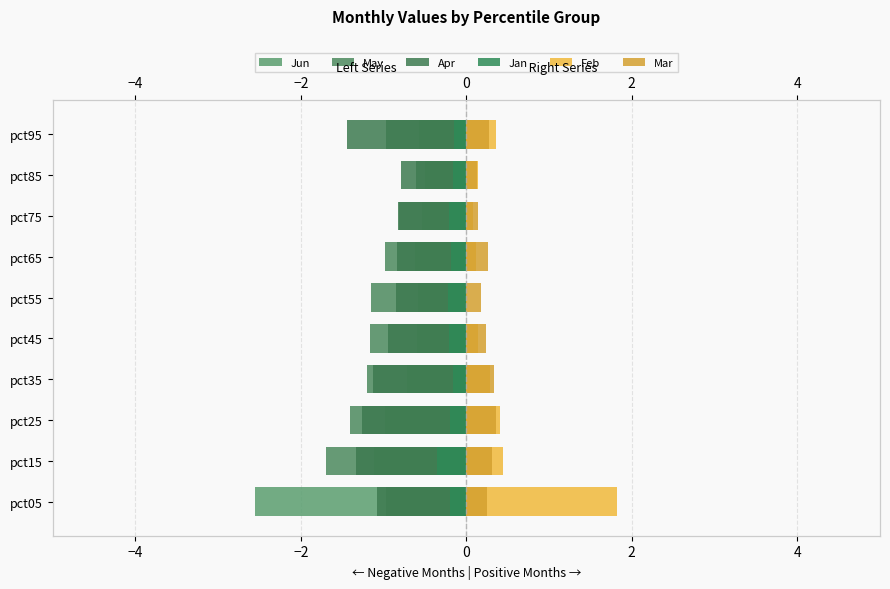

Rank the series at pct35 from highest to lowest value.

Mar, Feb, Jan, Jun, Apr, May